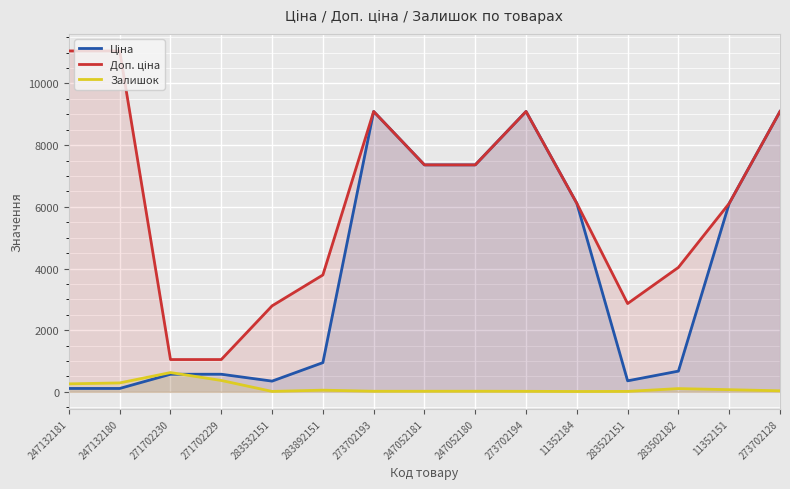

True or false: Ціна and Доп. ціна cross at least once.

False